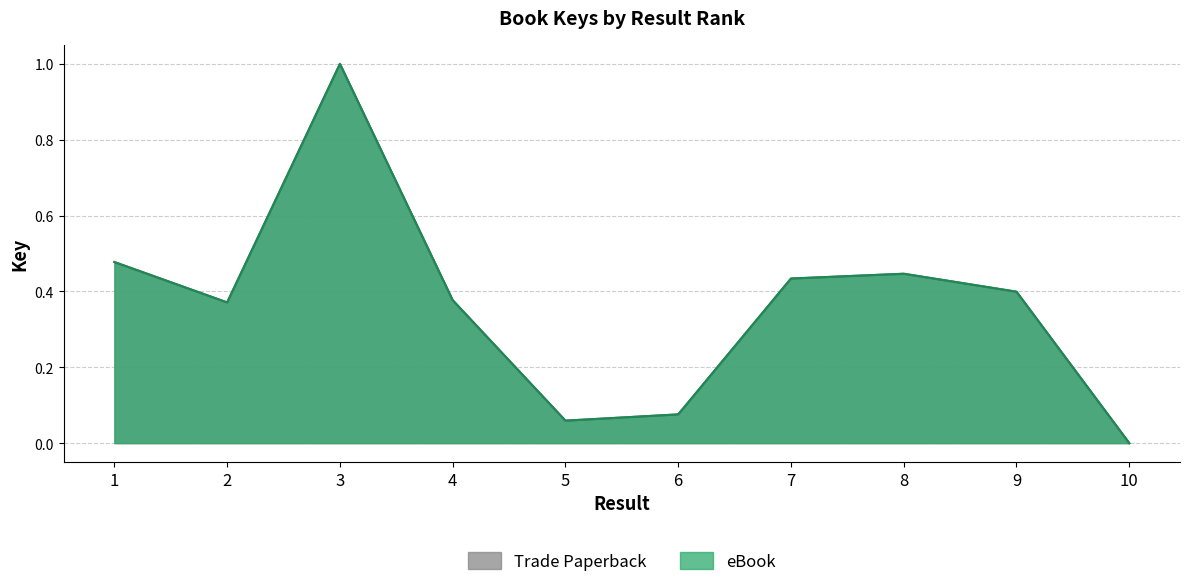

How many distinct data groups are displayed?

2